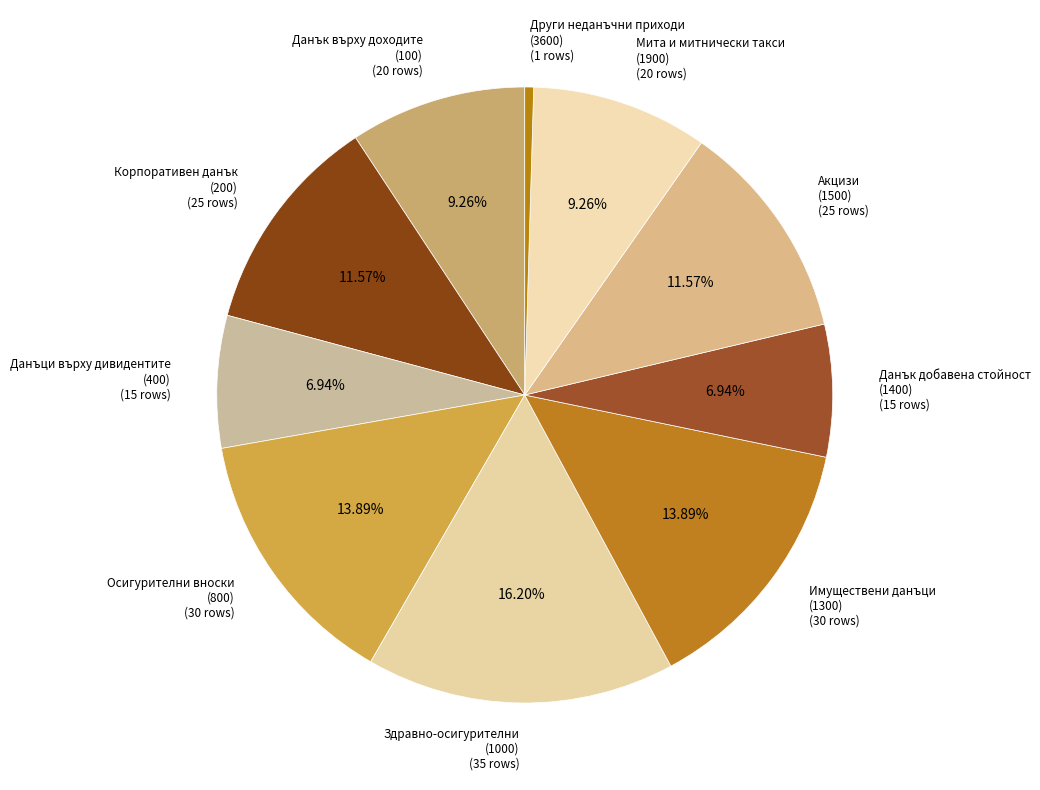

Count the number of slices in the pie.

10